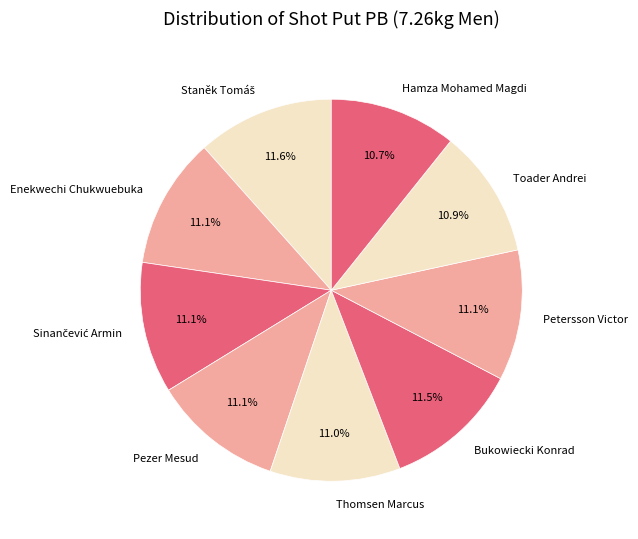

Count the number of slices in the pie.

9